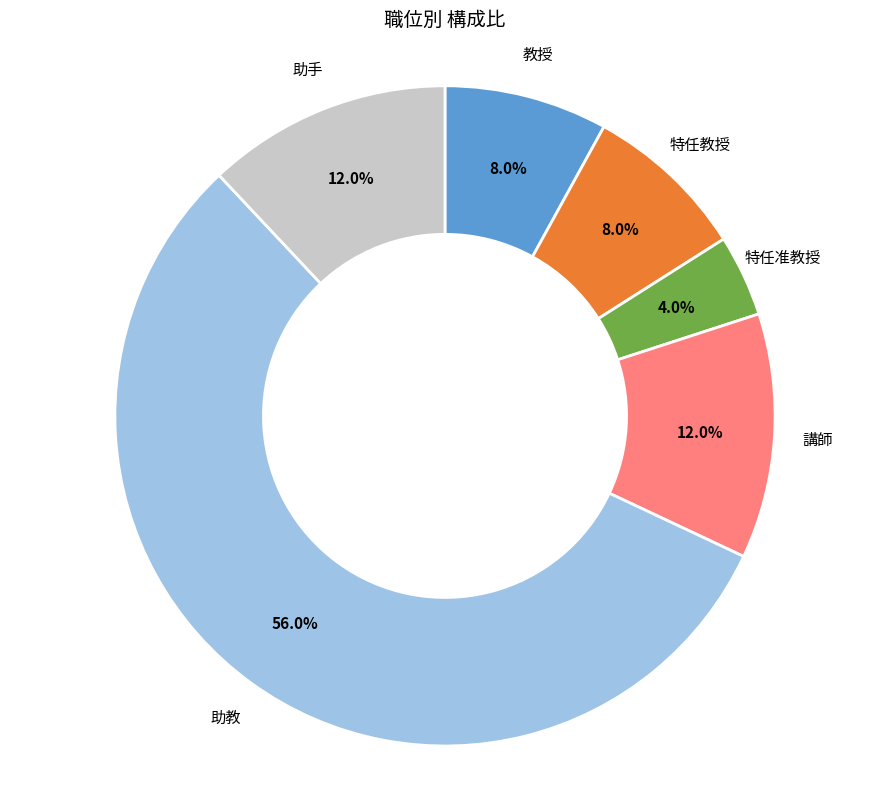

Is there a majority slice in this chart?

Yes